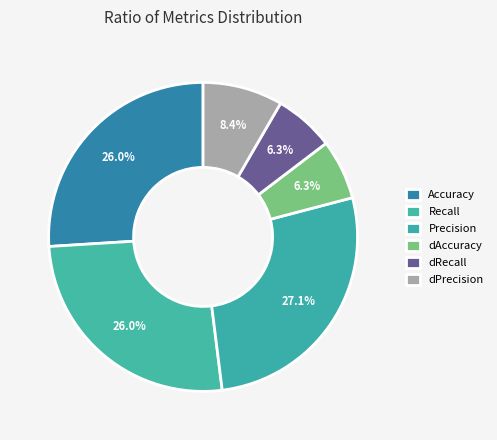

How many slices are in this pie chart?

6